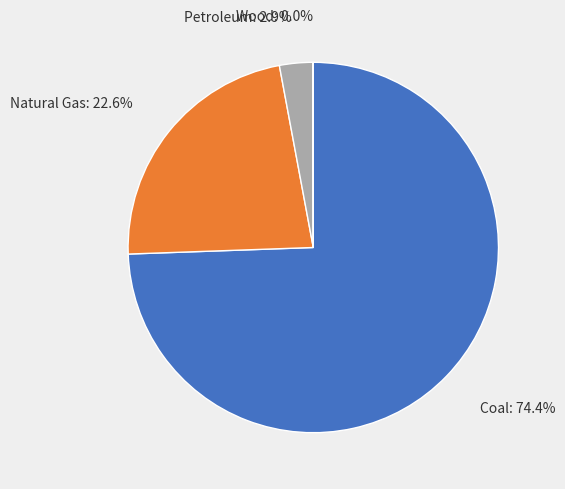

Between Natural Gas and Petroleum, which is larger?

Natural Gas